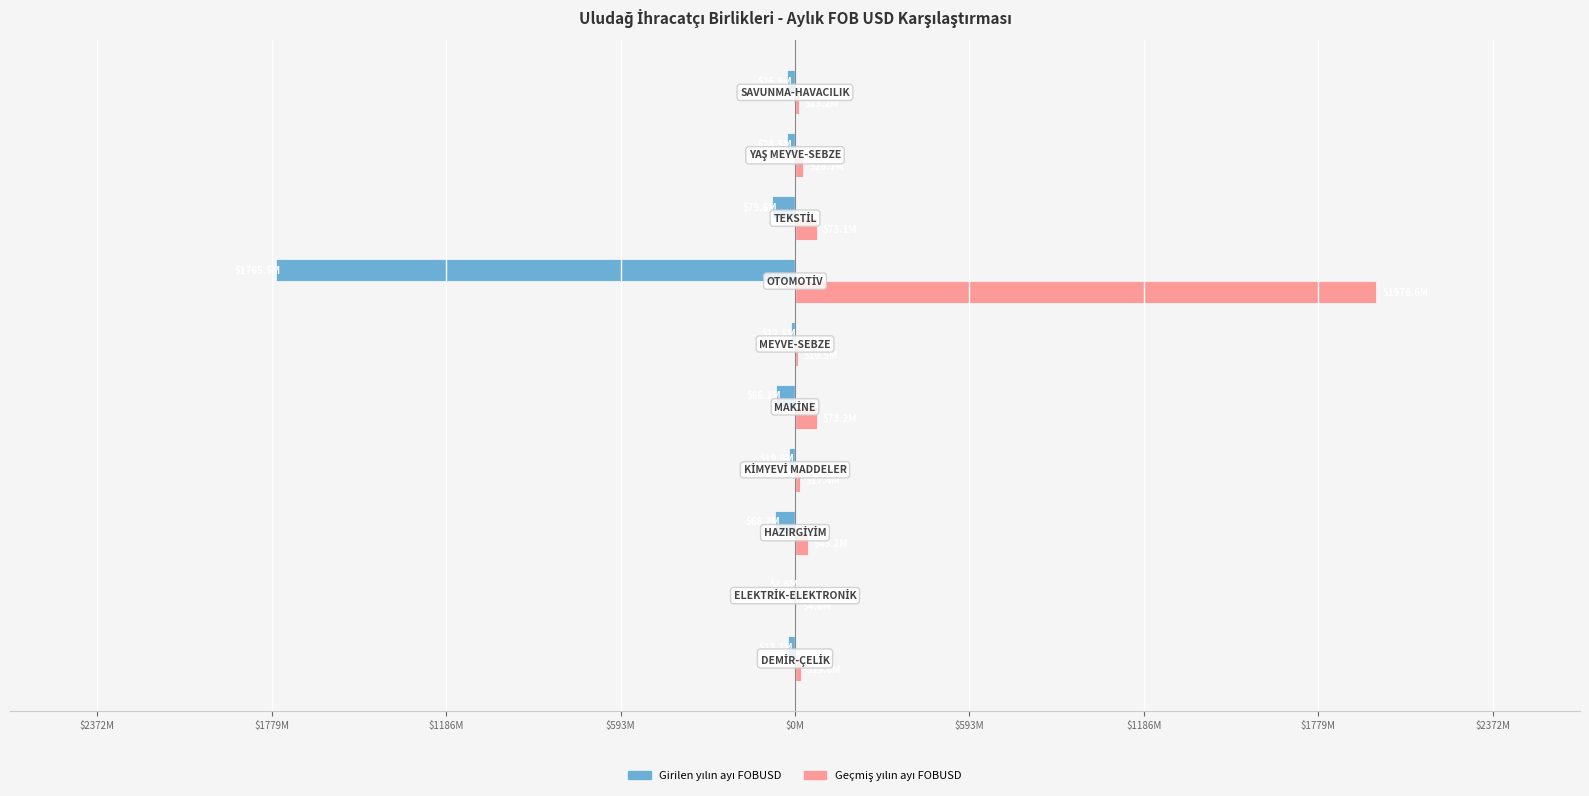

What is the sum of all Girilen yılın ayı FOBUSD values?

-2095122451.0